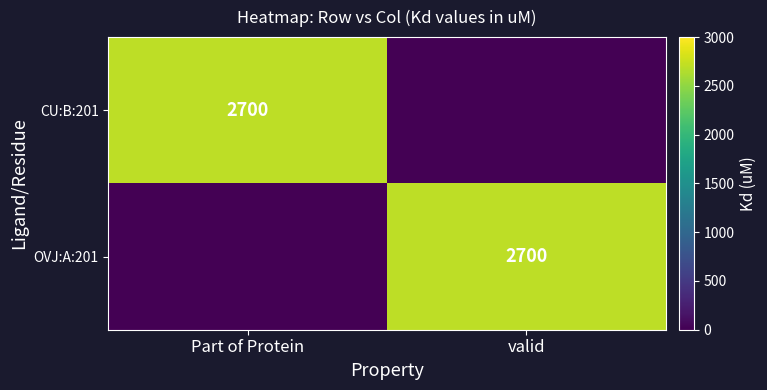

Is it true that OVJ:A:201 equals 2700 at valid?

True